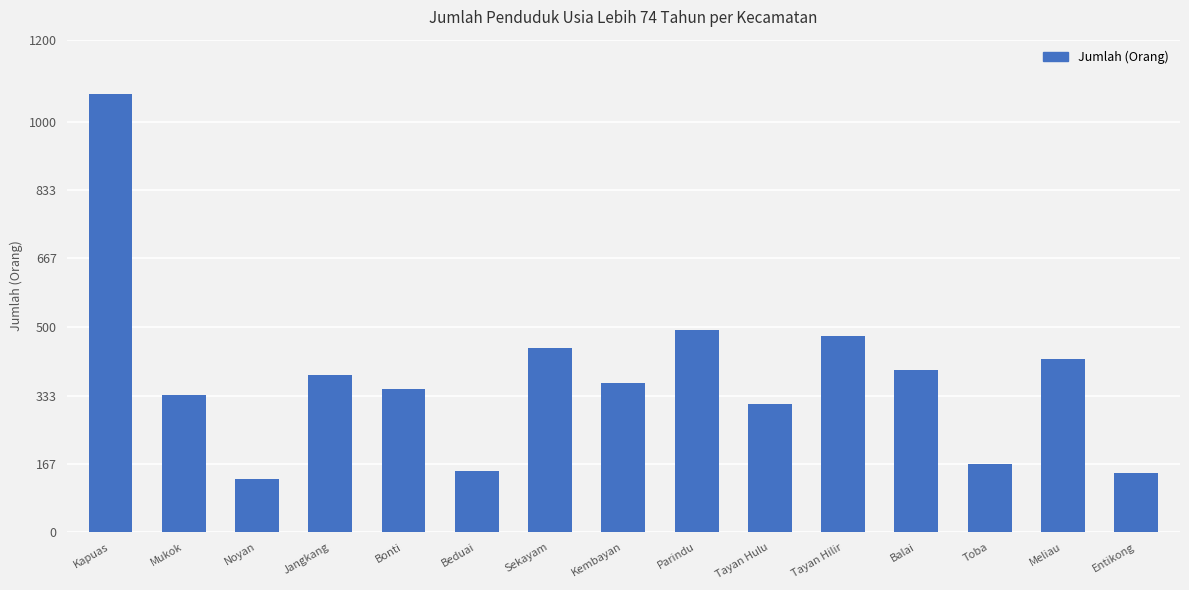

What is the sum of all values?

5638